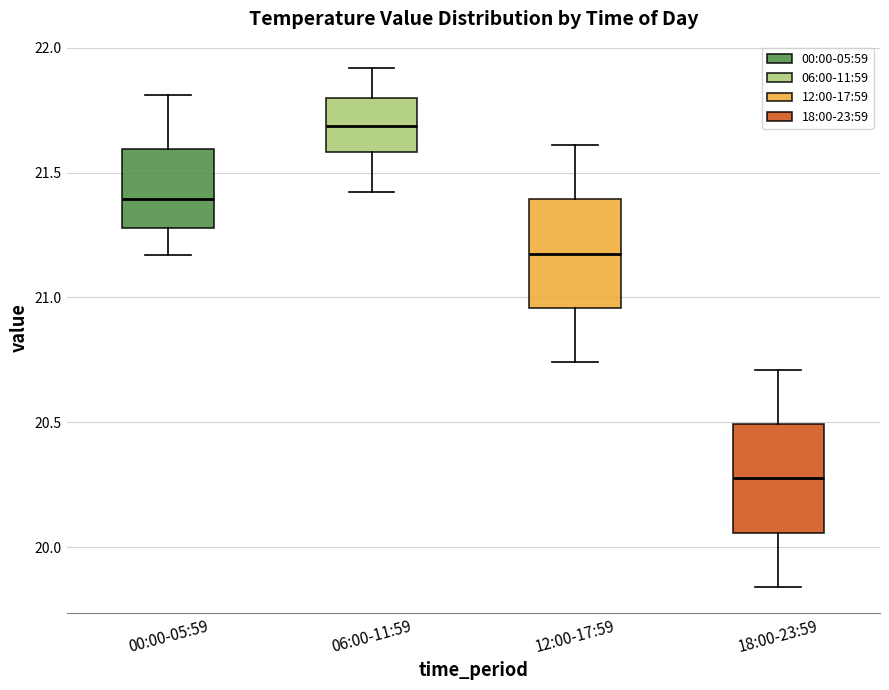

Which box's median line is the highest?

06:00-11:59